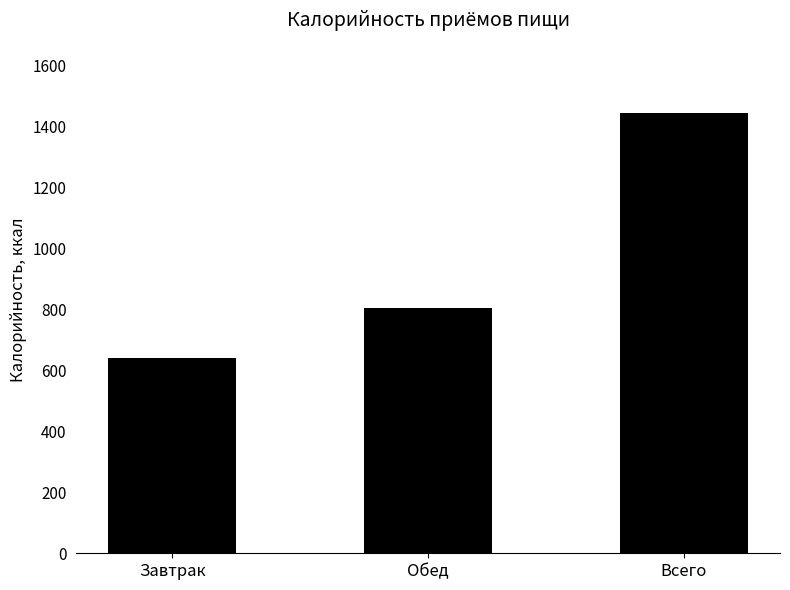

What is the label of the 2nd bar from the right?

Обед